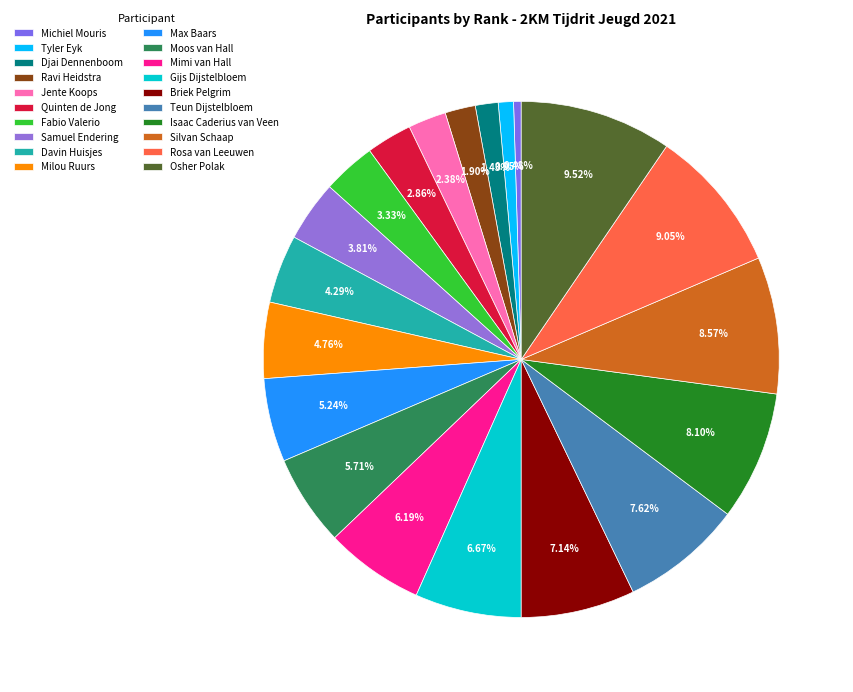

Does Max Baars represent more than half of the total?

No